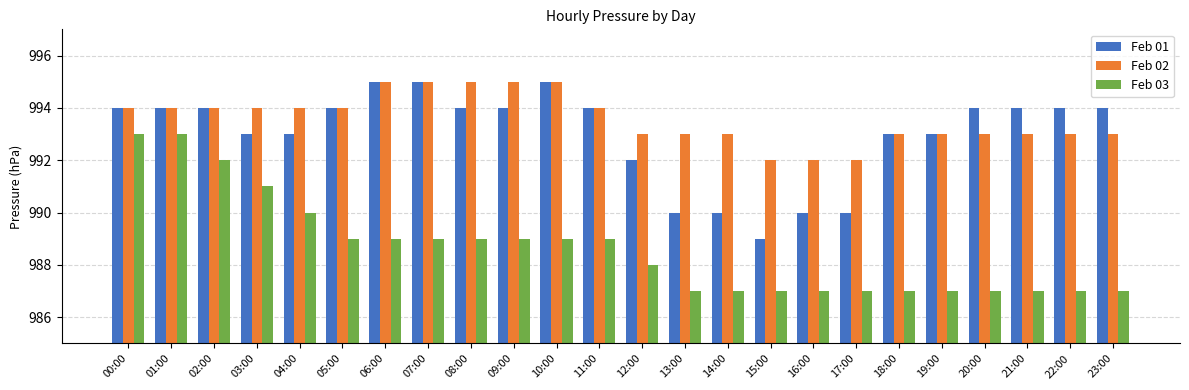

What is the label of the 18th bar from the left?

17:00